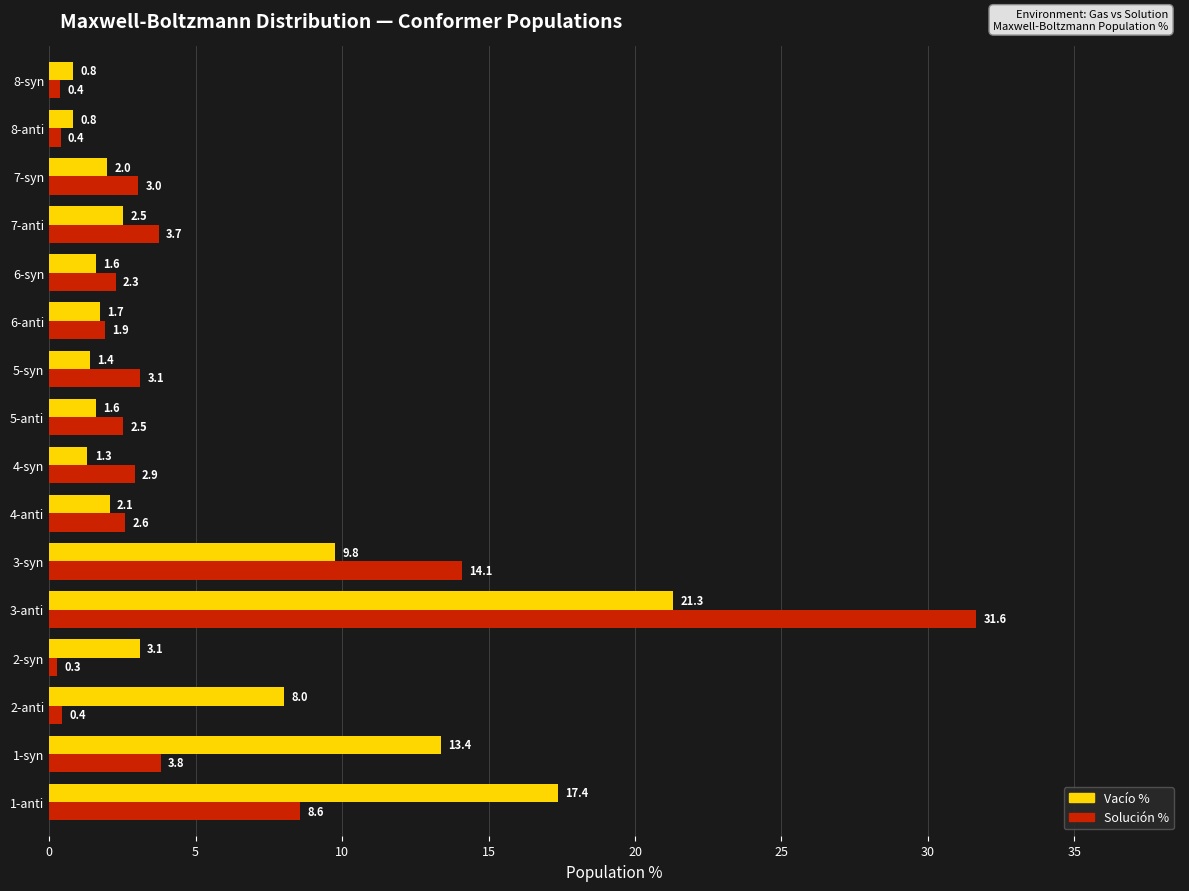

What is the average value of the Vacío % series?

5.5